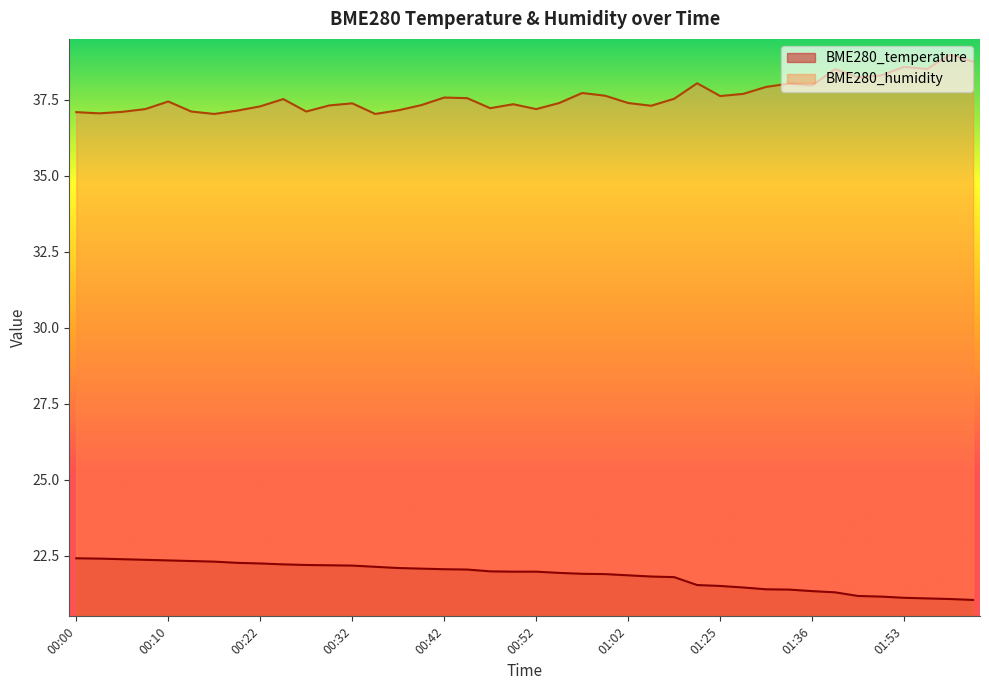

Between 01:25 and 01:33, which series saw the biggest shift?

BME280_humidity